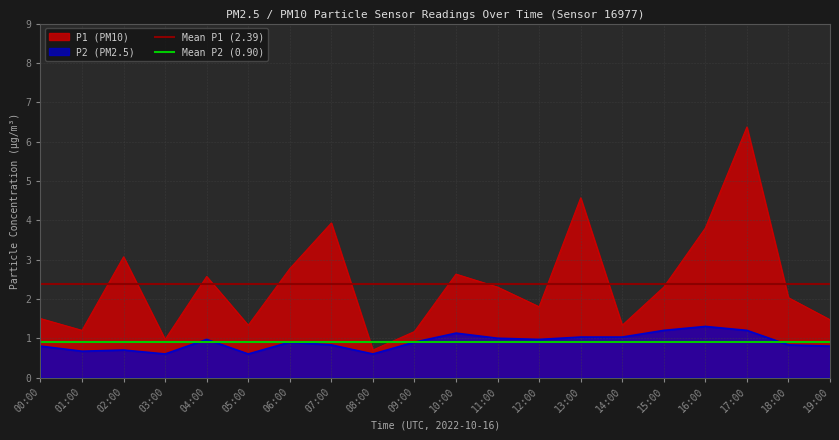

What is the maximum value for P2 (PM2.5)?

1.3